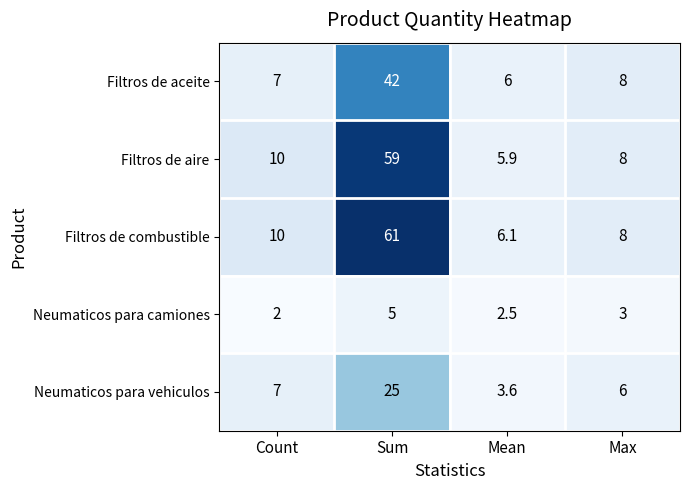

Reading left to right, list all the values displayed in this chart.

Filtros de aceite: 7.0	42.0	6.0	8.0
Filtros de aire: 10.0	59.0	5.9	8.0
Filtros de combustible: 10.0	61.0	6.1	8.0
Neumaticos para camiones: 2.0	5.0	2.5	3.0
Neumaticos para vehiculos: 7.0	25.0	3.6	6.0